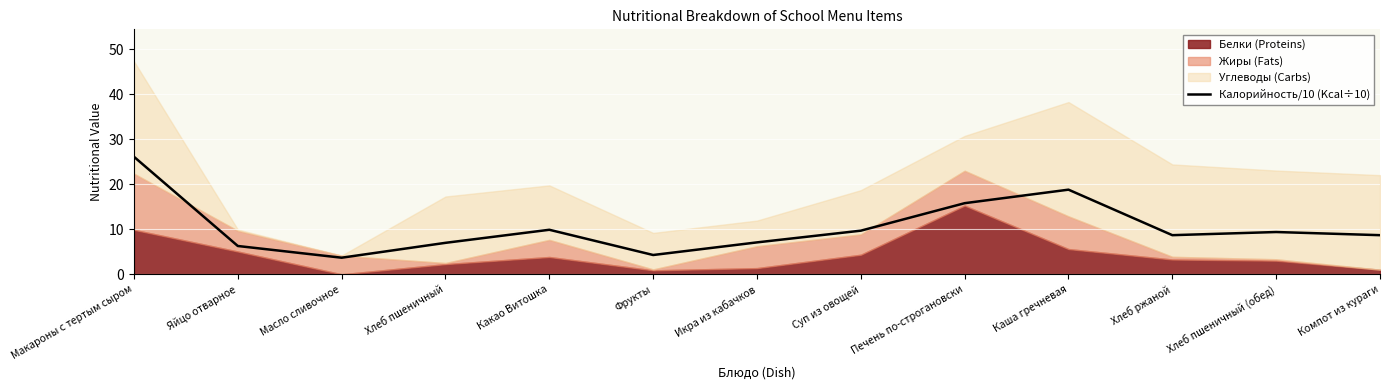

Where is the data nearest to the value 14?

Печень по-строгановски